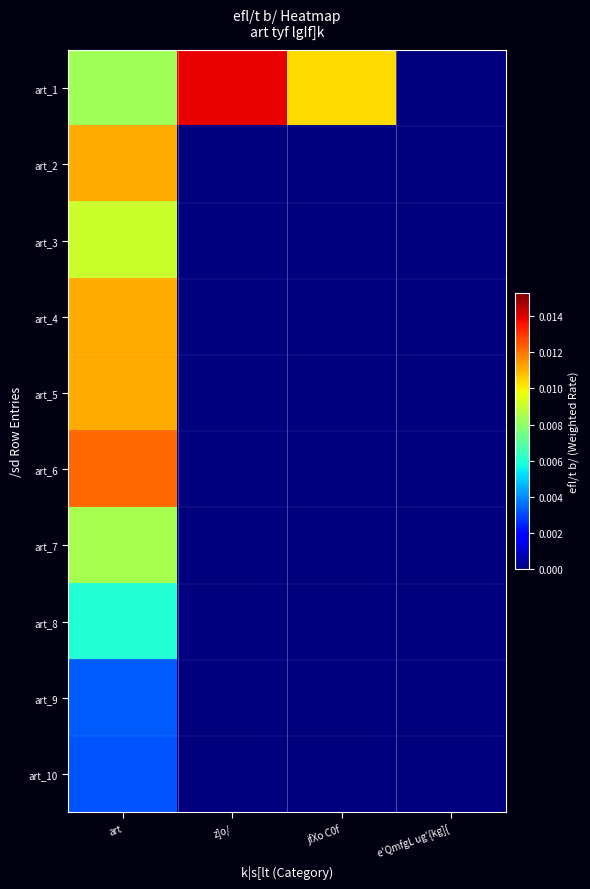

Which label corresponds to the largest value in the chart?

z]o/